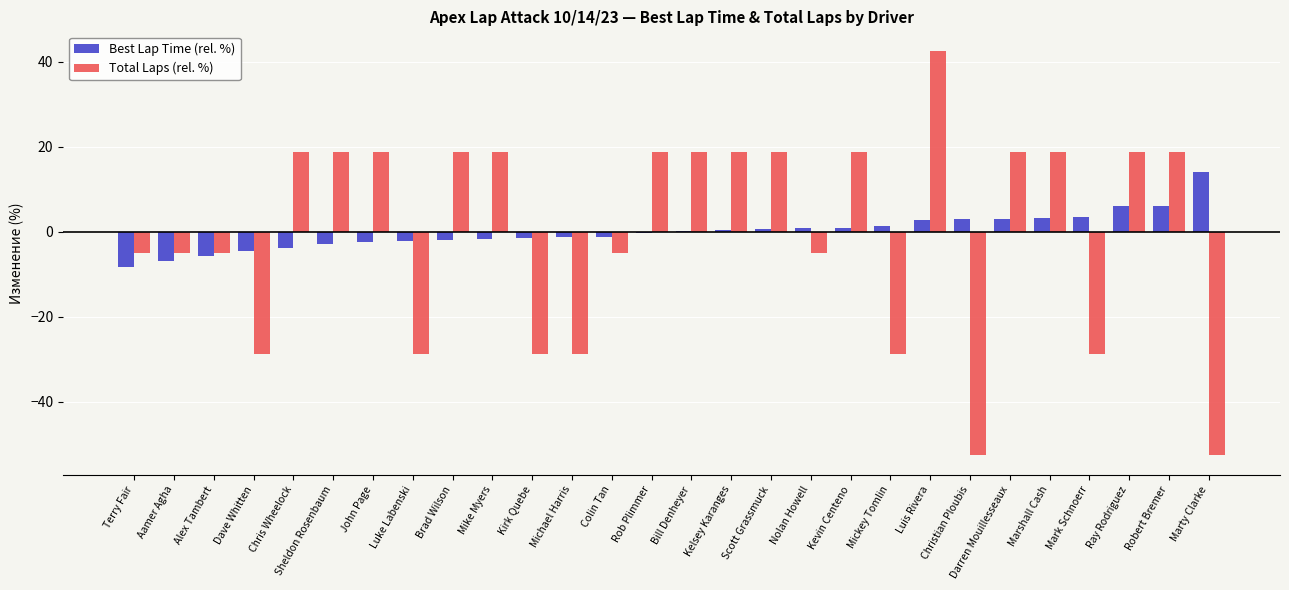

Is the value of Best Lap Time (rel. %) at Ray Rodriguez greater than the value of Total Laps (rel. %) at Bill Denheyer?

No